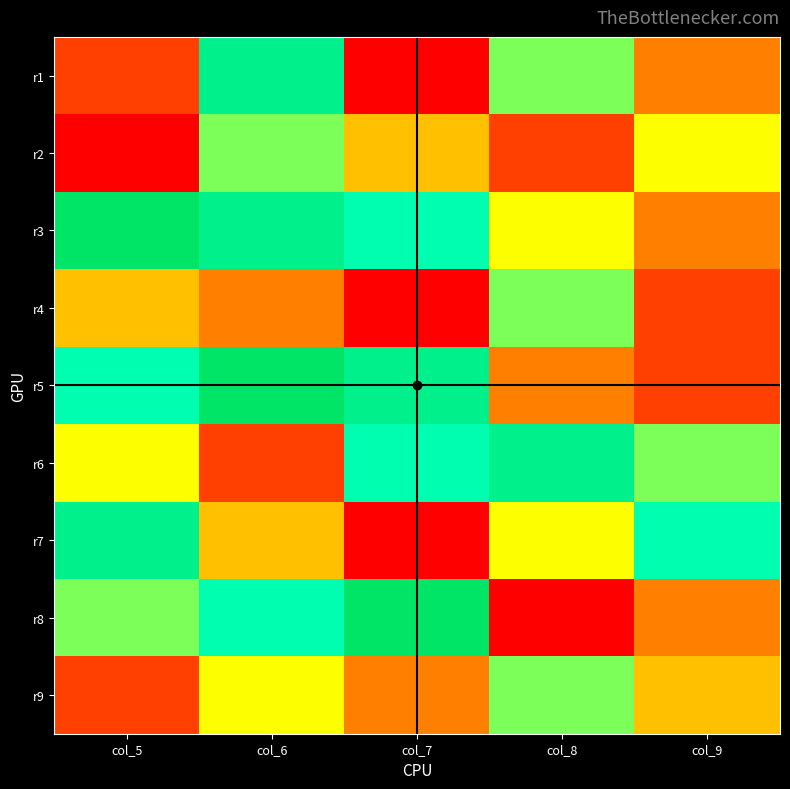

At which category is the sum across all series the highest?

col_6